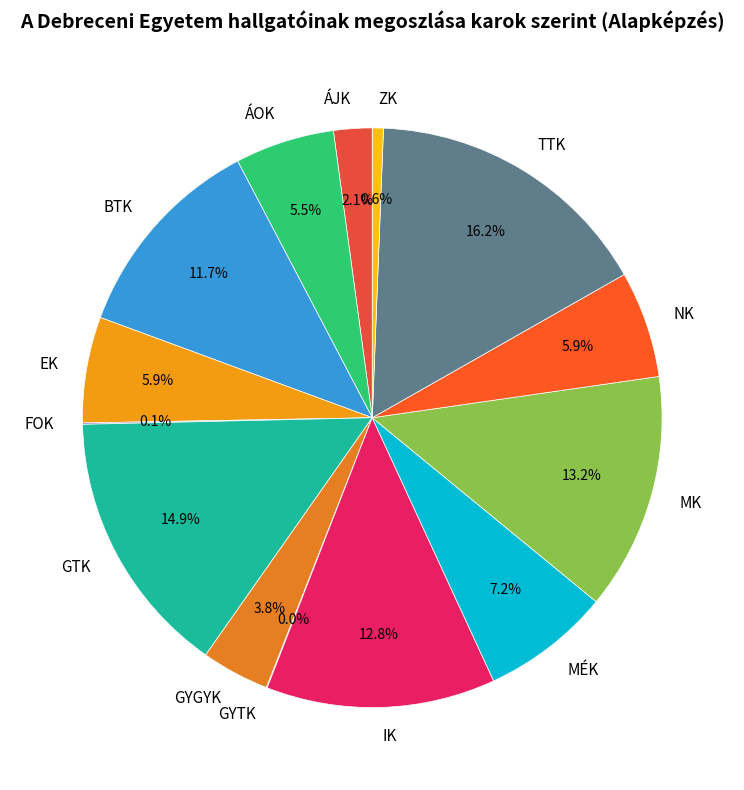

What portion of the pie excludes GYGYK?

96.2%